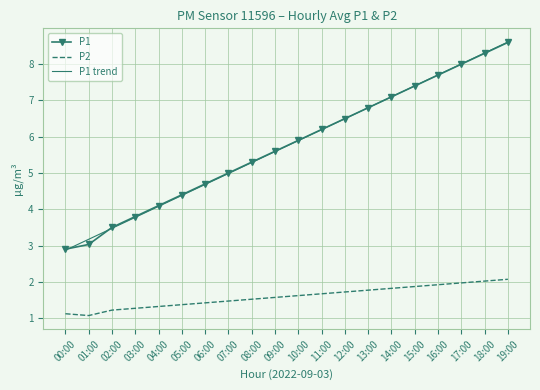

Which series has the widest spread of values?

P1 trend